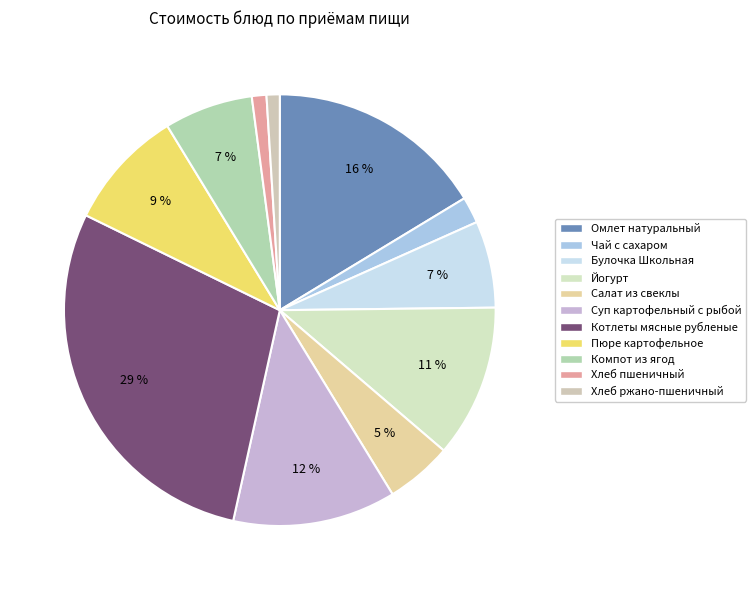

How many slices are in this pie chart?

11